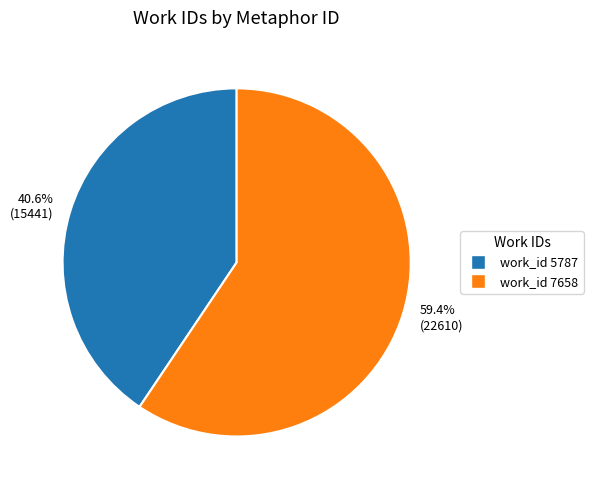

To the nearest percent, what is the average slice percentage?

50%